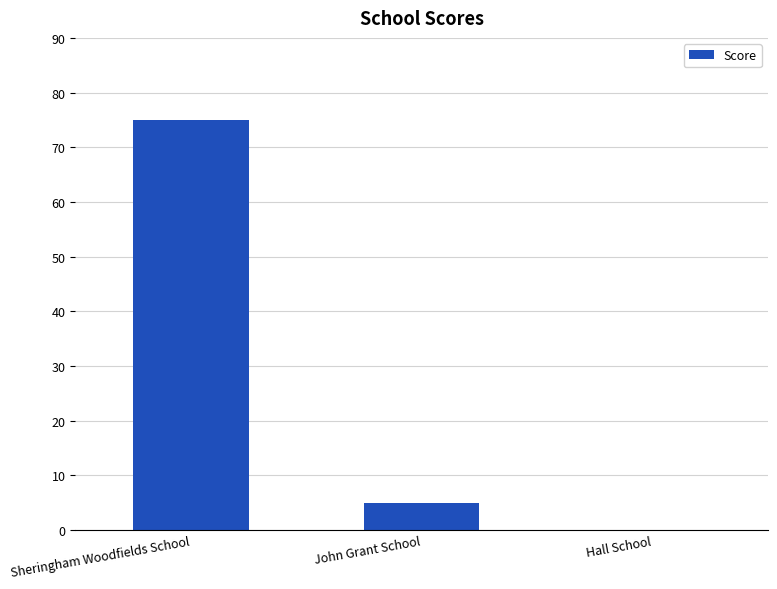

Between John Grant School and Sheringham Woodfields School, which is larger?

Sheringham Woodfields School